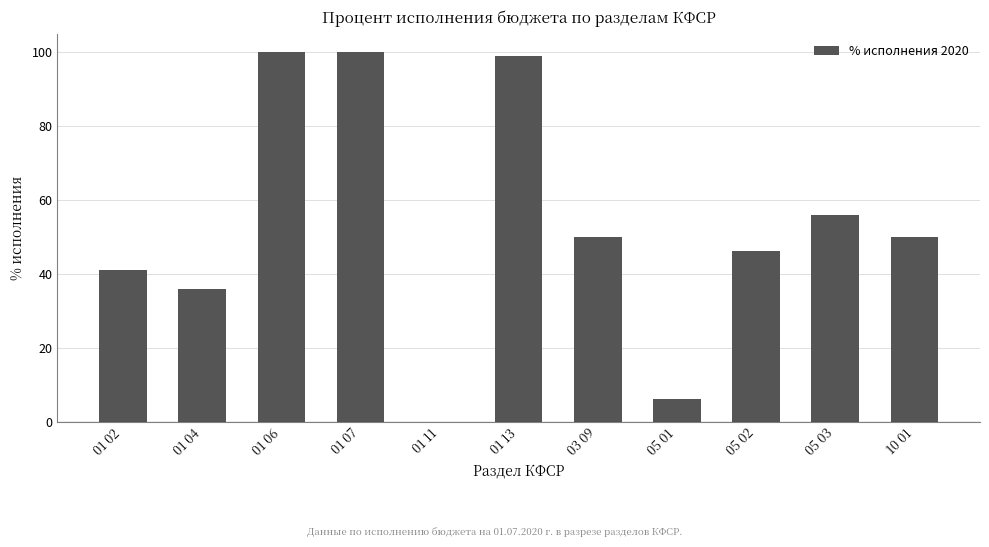

What value does the data have at 05 02?

46.1